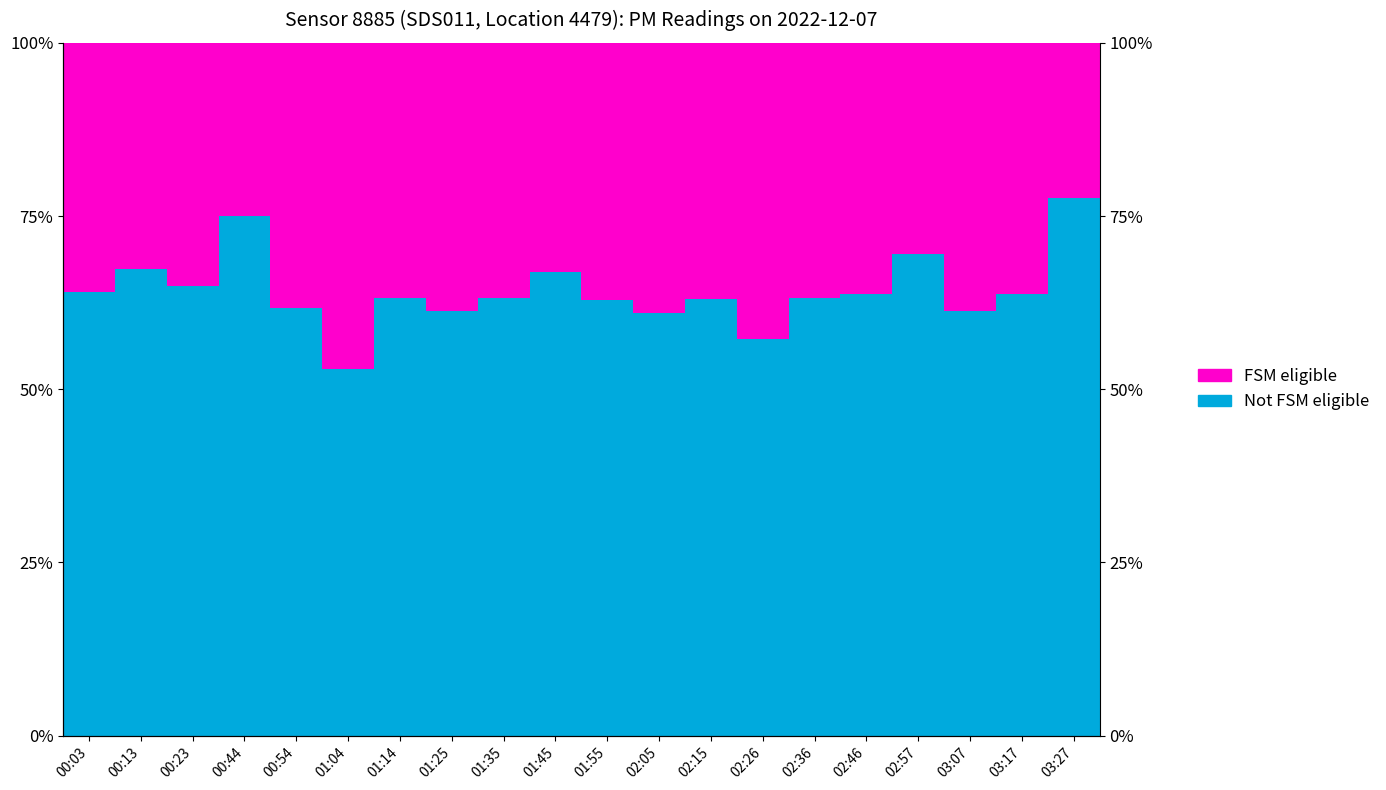

What is the sum of the Not FSM eligible values at 02:46 and 02:57?

133.3